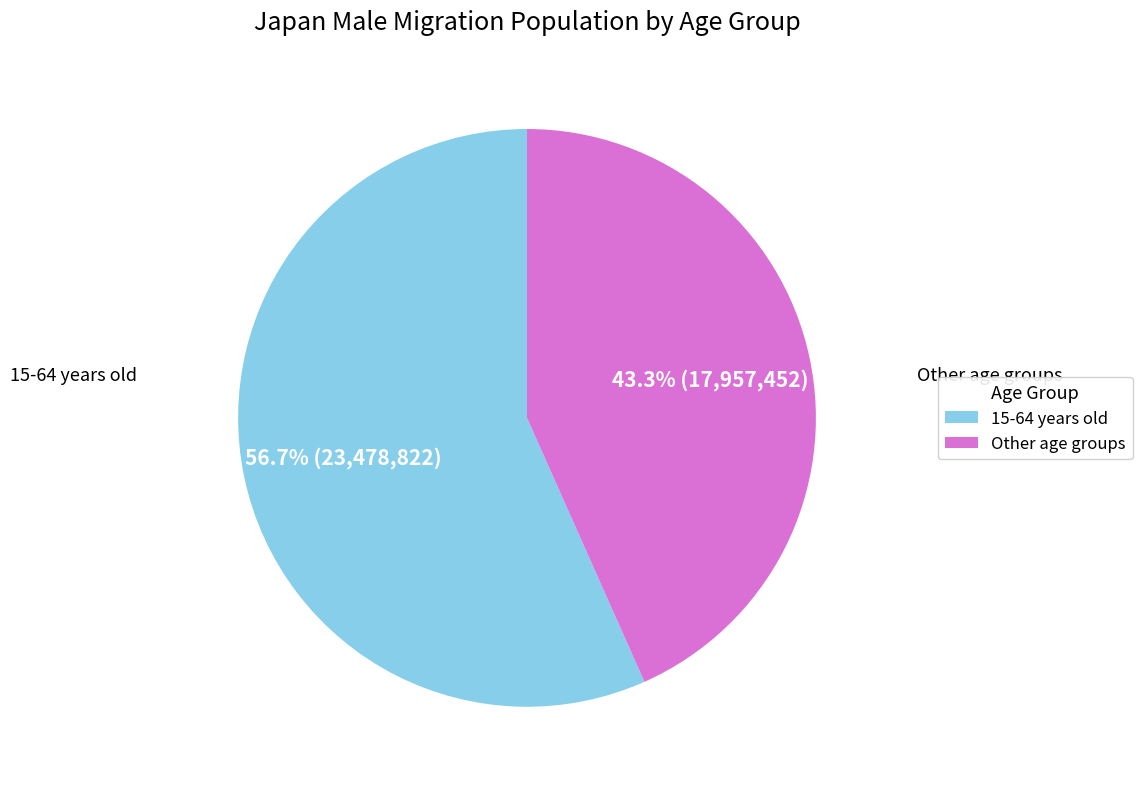

Is there a majority slice in this chart?

Yes